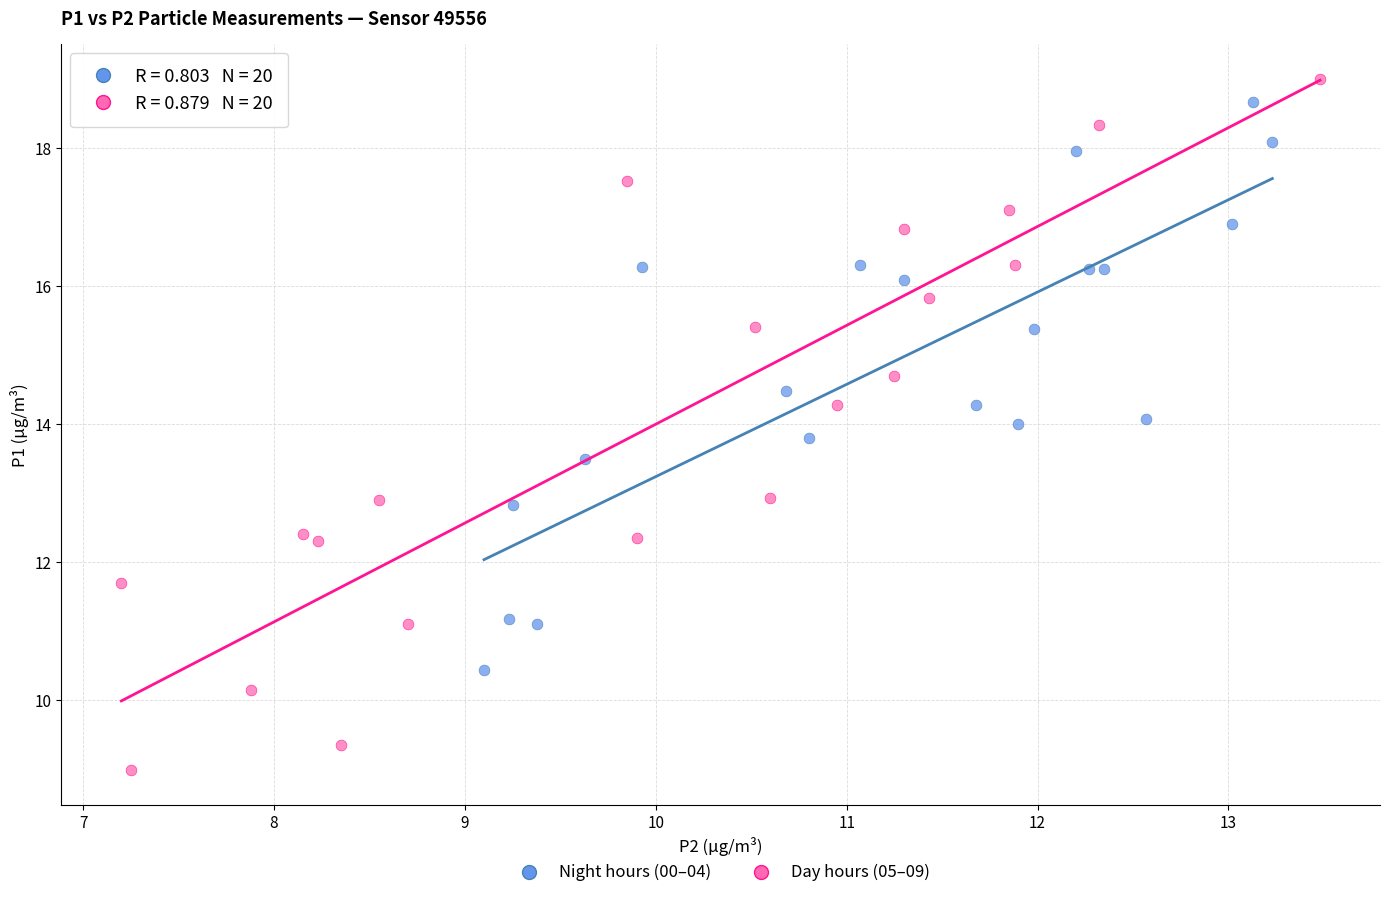

Which series has the largest Y range (max minus min)?

Day hours (05–09)